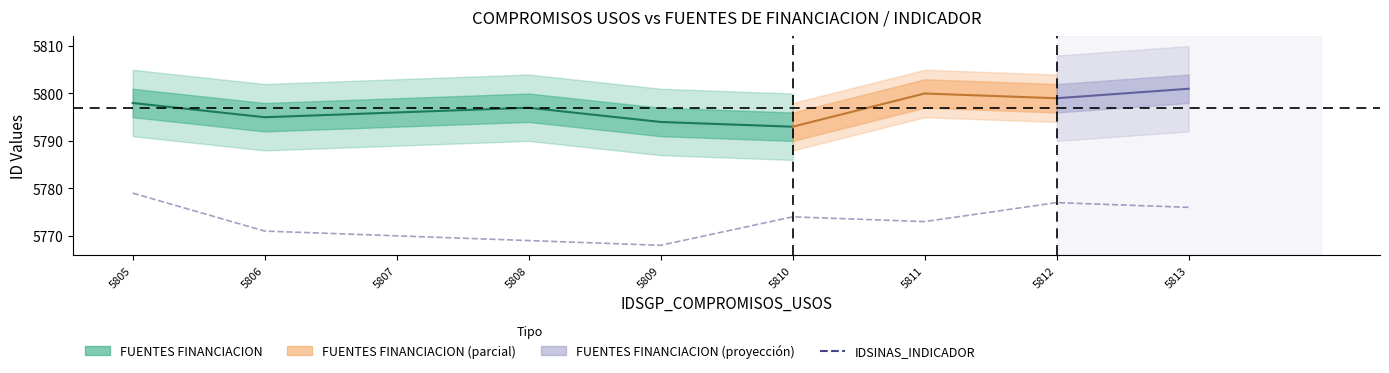

Is it true that the value at 5812 is 5777?

True